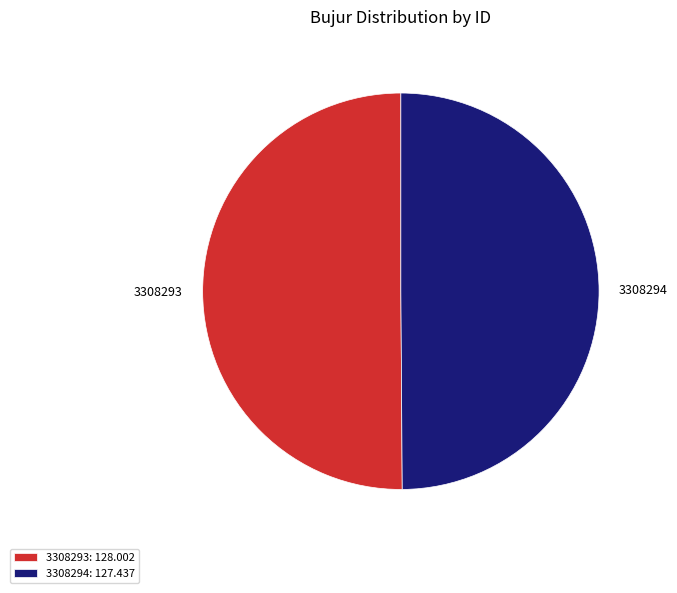

Is the sum of 3308293 and 3308294 greater than half?

Yes